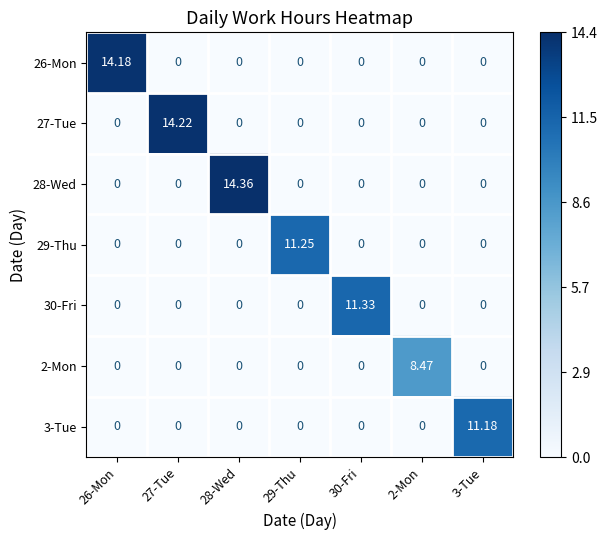

Reading right to left, transcribe all the data shown in this chart.

26-Mon: 3-Tue=0.0	2-Mon=0.0	30-Fri=0.0	29-Thu=0.0	28-Wed=0.0	27-Tue=0.0	26-Mon=14.2
27-Tue: 3-Tue=0.0	2-Mon=0.0	30-Fri=0.0	29-Thu=0.0	28-Wed=0.0	27-Tue=14.2	26-Mon=0.0
28-Wed: 3-Tue=0.0	2-Mon=0.0	30-Fri=0.0	29-Thu=0.0	28-Wed=14.4	27-Tue=0.0	26-Mon=0.0
29-Thu: 3-Tue=0.0	2-Mon=0.0	30-Fri=0.0	29-Thu=11.2	28-Wed=0.0	27-Tue=0.0	26-Mon=0.0
30-Fri: 3-Tue=0.0	2-Mon=0.0	30-Fri=11.3	29-Thu=0.0	28-Wed=0.0	27-Tue=0.0	26-Mon=0.0
2-Mon: 3-Tue=0.0	2-Mon=8.5	30-Fri=0.0	29-Thu=0.0	28-Wed=0.0	27-Tue=0.0	26-Mon=0.0
3-Tue: 3-Tue=11.2	2-Mon=0.0	30-Fri=0.0	29-Thu=0.0	28-Wed=0.0	27-Tue=0.0	26-Mon=0.0